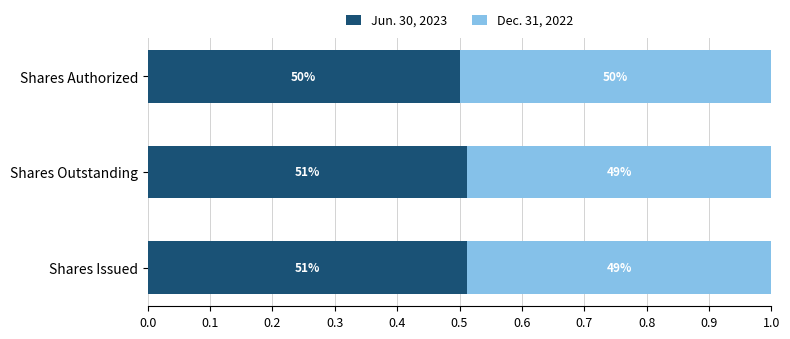

What are all the series names shown in the legend?

Jun. 30, 2023, Dec. 31, 2022